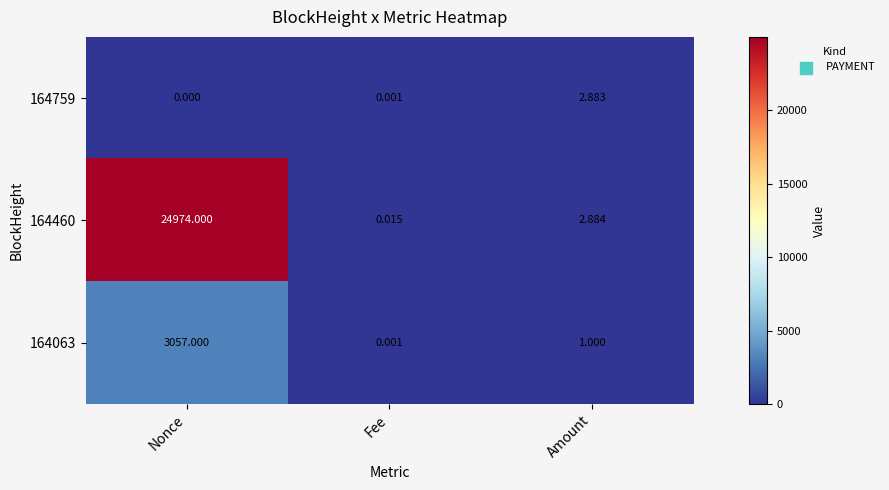

At which category does the chart reach its peak across all series?

Nonce